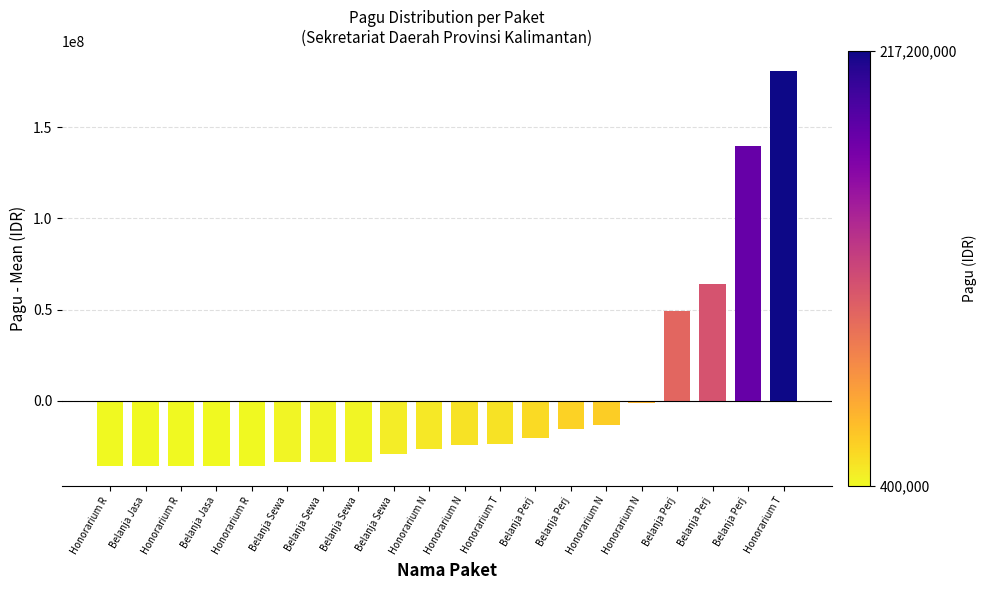

Reading right to left, list all the values displayed in this chart.

Honorarium T=181045850	Belanja Perj=139797850	Belanja Perj=63803850	Belanja Perj=49211850	Honorarium N=-1404150	Honorarium N=-13054150	Belanja Perj=-15504150	Belanja Perj=-20197150	Honorarium T=-23954150	Honorarium N=-24204150	Honorarium N=-26654150	Belanja Sewa=-29154150	Belanja Sewa=-33654150	Belanja Sewa=-33654150	Belanja Sewa=-33654150	Honorarium R=-35754150	Belanja Jasa=-35754150	Honorarium R=-35754150	Belanja Jasa=-35754150	Honorarium R=-35754150